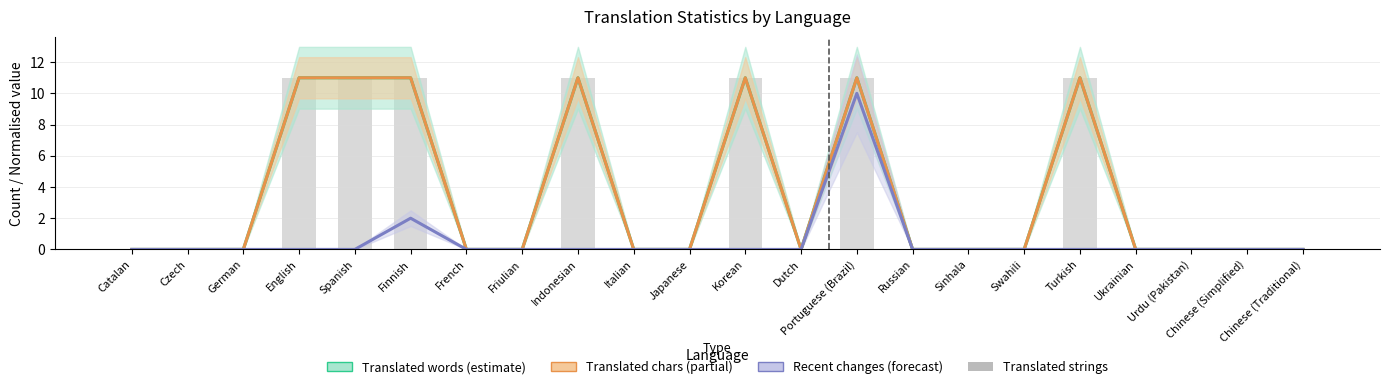

What is the label of the 2nd bar from the right?

Chinese (Simplified)